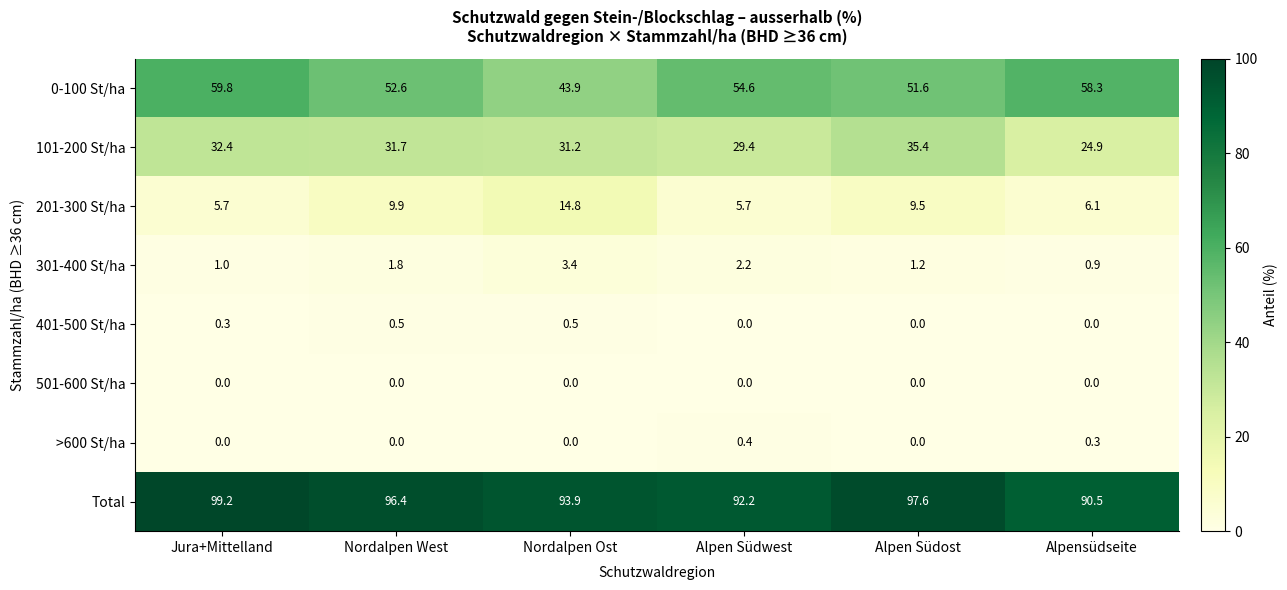

At which category is the sum across all series the highest?

Jura+Mittelland